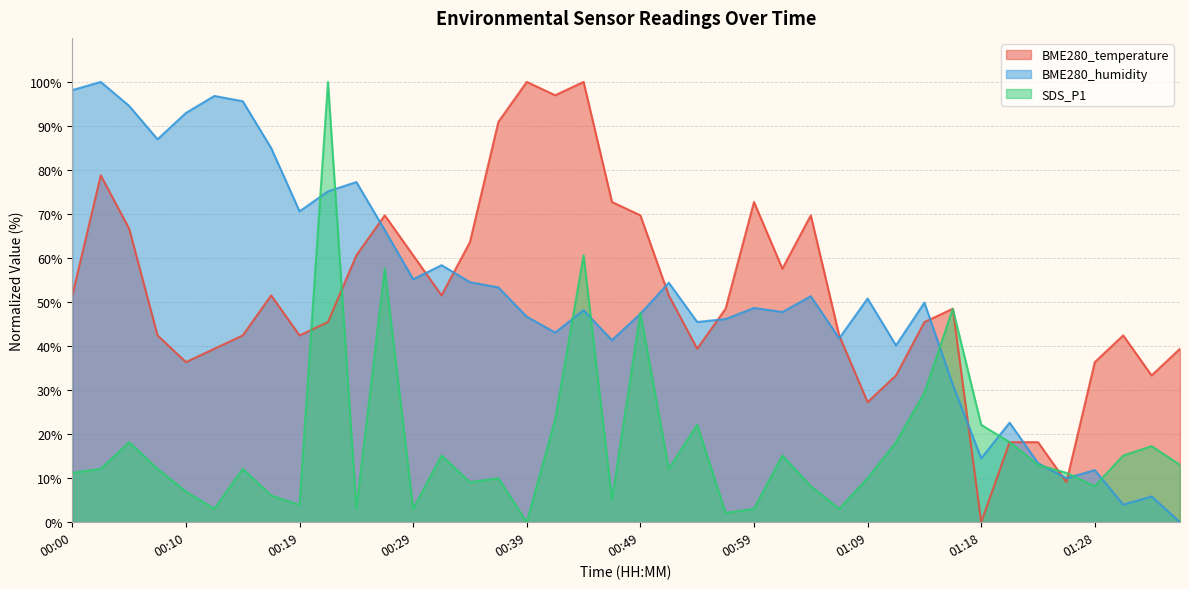

Reading right to left, transcribe all the data shown in this chart.

BME280_temperature: 39.4	33.3	42.4	36.4	9.1	18.2	18.2	0.0	48.5	45.5	33.3	27.3	42.4	69.7	57.6	72.7	48.5	39.4	51.5	69.7	72.7	100.0	97.0	100.0	90.9	63.6	51.5	60.6	69.7	60.6	45.5	42.4	51.5	42.4	39.4	36.4	42.4	66.7	78.8	51.5
BME280_humidity: 0.0	5.9	4.0	11.8	10.0	13.4	22.6	14.5	31.2	49.9	40.2	50.8	41.8	51.3	47.7	48.7	46.1	45.5	54.4	47.3	41.4	48.1	43.1	46.7	53.3	54.5	58.4	55.2	66.4	77.3	75.1	70.6	85.0	95.6	96.8	93.0	87.0	94.5	100.0	98.1
SDS_P1: 13.0	17.3	15.2	8.2	11.2	13.0	18.2	22.1	48.5	29.4	18.2	10.0	3.0	8.2	15.2	3.0	2.1	22.1	12.1	47.6	5.2	60.6	23.3	0.0	10.0	9.1	15.2	3.0	57.6	3.0	100.0	3.9	6.1	12.1	3.0	7.0	12.1	18.2	12.1	11.2